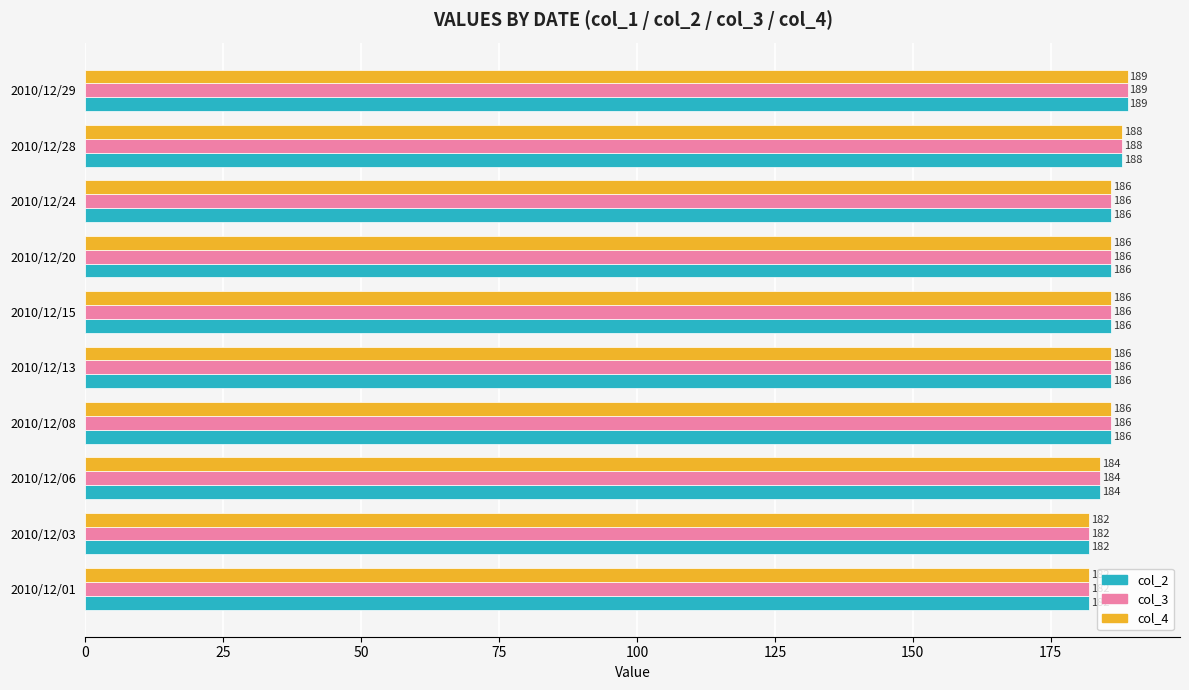

Where is col_3 nearest to the value 185?

2010/12/06